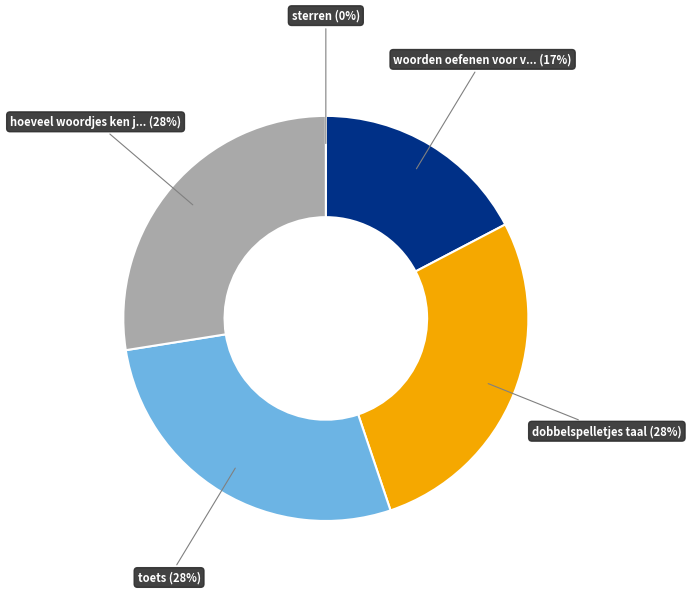

Is there a majority slice in this chart?

No